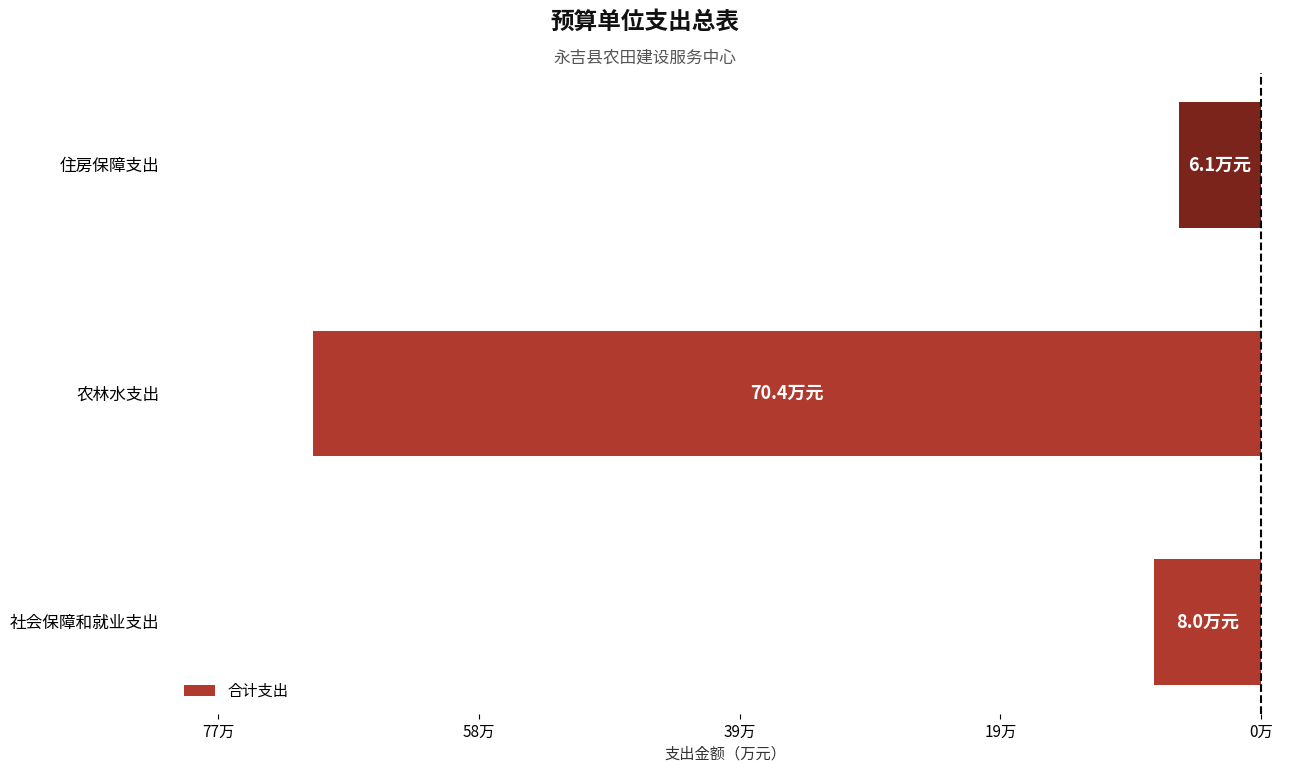

Does the chart contain any negative values?

Yes